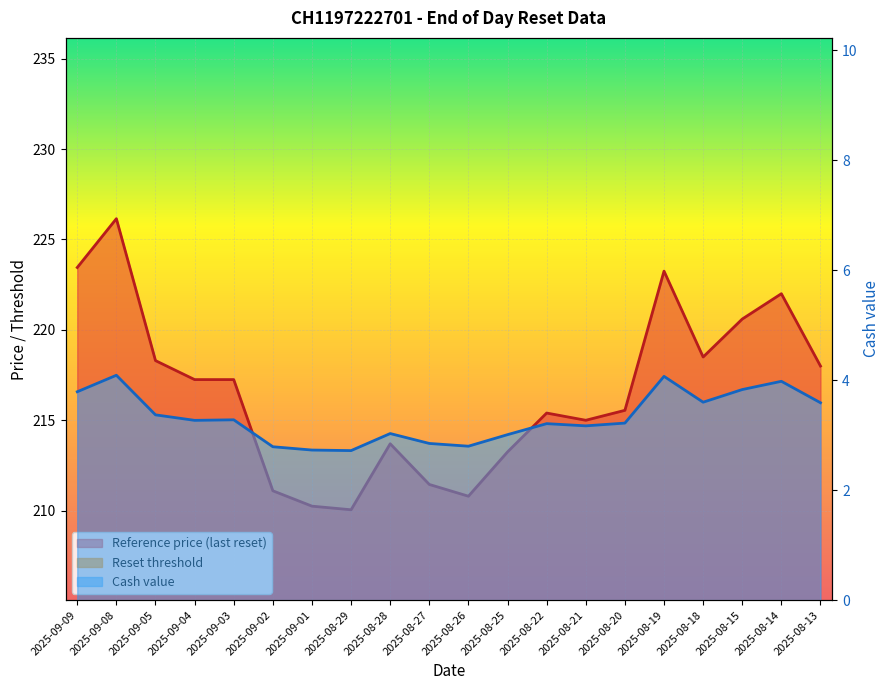

Which series has the widest spread of values?

Reference price (last reset)